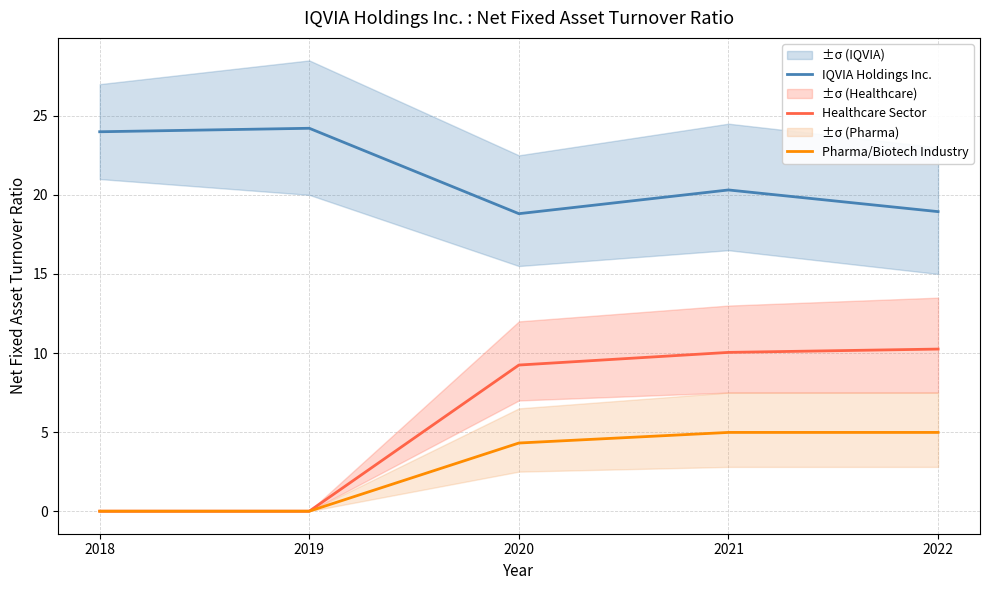

Reading left to right, list all the values displayed in this chart.

IQVIA Holdings Inc.: 24.0	24.2	18.8	20.3	18.9
Healthcare Sector: 0.0	0.0	9.2	10.0	10.2
Pharma/Biotech Industry: 0.0	0.0	4.3	5.0	5.0